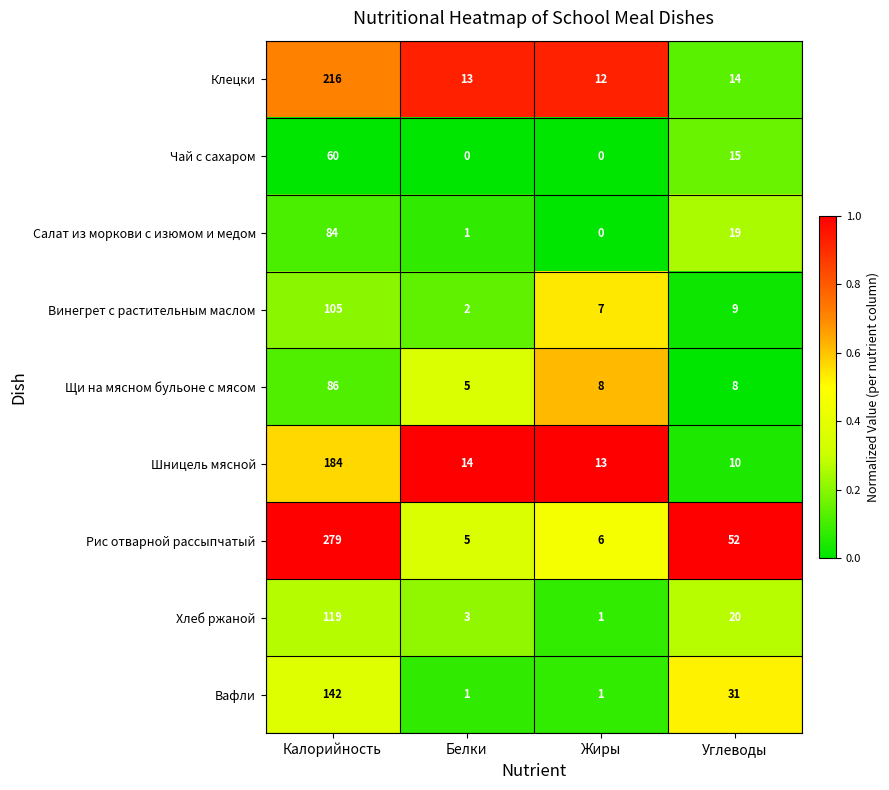

The value of Рис отварной рассыпчатый at Жиры is 3. True or false?

False